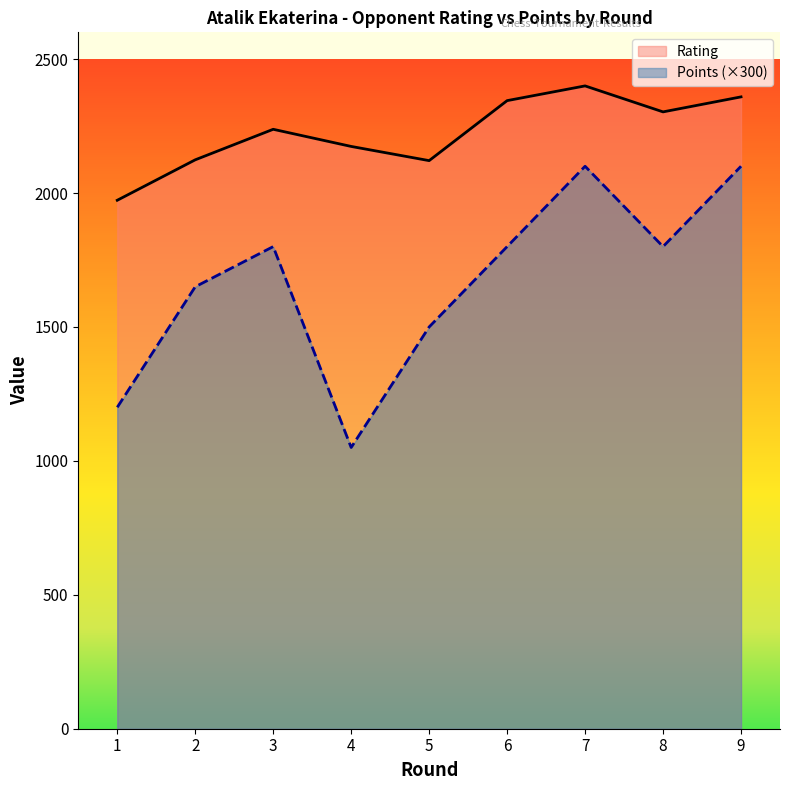

Where is the first local minimum for Rating?

5